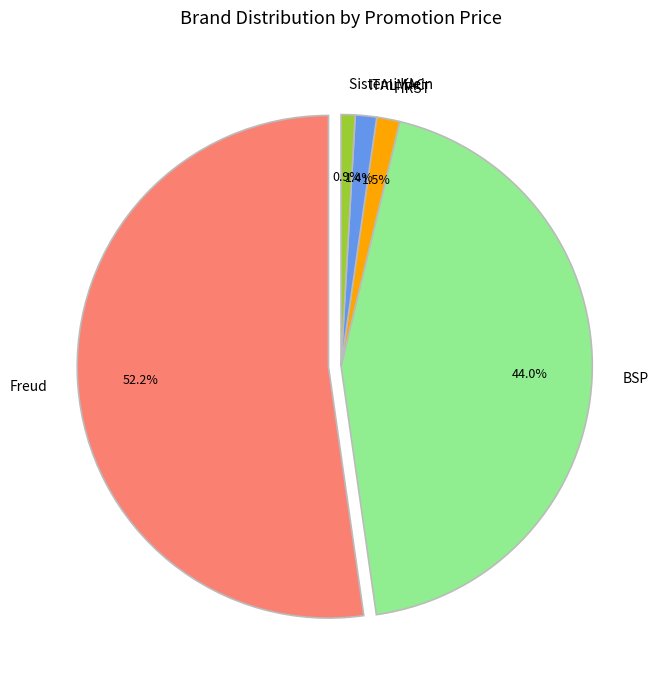

Combined, do BSP and Freud account for over 50%?

Yes